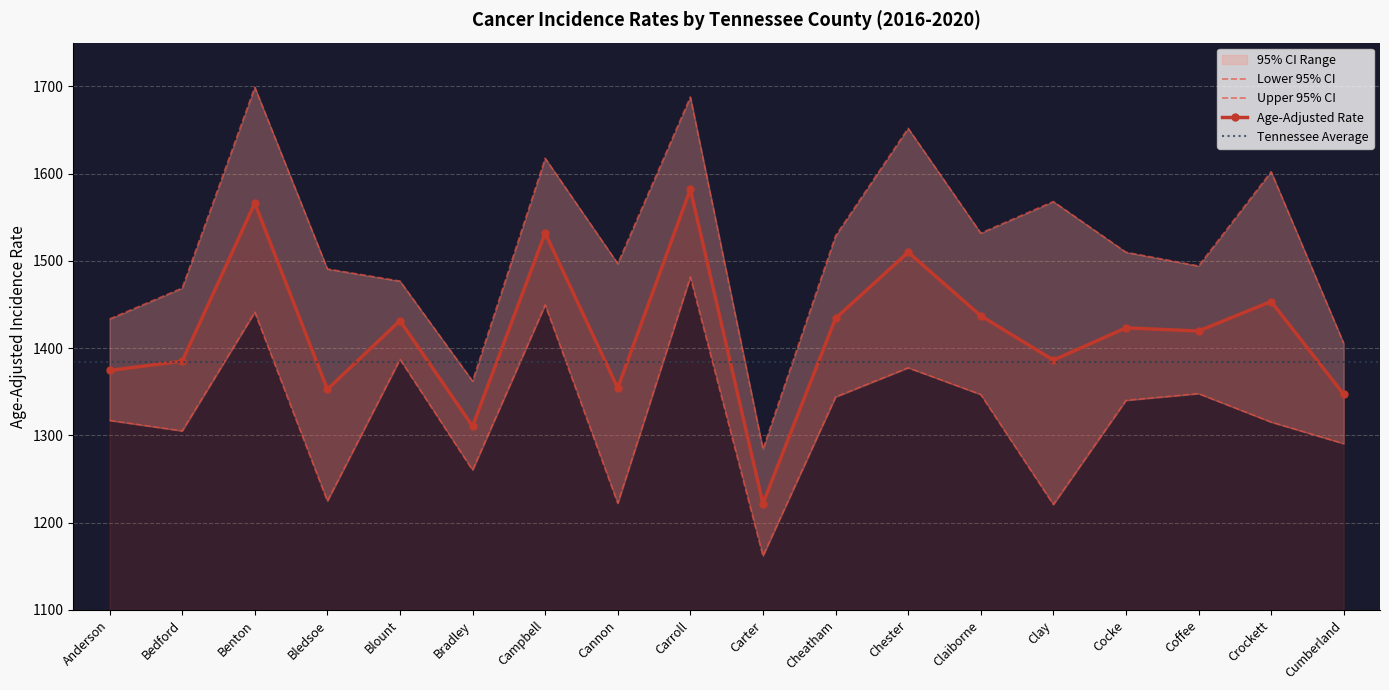

Reading right to left, extract all data points from this chart.

Age-Adjusted Rate: Cumberland=1347.1	Crockett=1453.4	Coffee=1419.6	Cocke=1423.2	Clay=1386.3	Claiborne=1437.1	Chester=1509.9	Cheatham=1434.1	Carter=1222.0	Carroll=1582.0	Cannon=1354.3	Campbell=1531.8	Bradley=1310.5	Blount=1431.5	Bledsoe=1352.8	Benton=1566.1	Bedford=1385.1	Anderson=1374.4
Lower 95% CI: Cumberland=1290.6	Crockett=1315.3	Coffee=1347.9	Cocke=1340.2	Clay=1220.9	Claiborne=1346.9	Chester=1377.5	Cheatham=1344.1	Carter=1162.0	Carroll=1481.5	Cannon=1222.3	Campbell=1449.5	Bradley=1260.3	Blount=1387.2	Bledsoe=1224.8	Benton=1441.2	Bedford=1305.2	Anderson=1317.2
Upper 95% CI: Cumberland=1405.5	Crockett=1602.1	Coffee=1494.1	Cocke=1509.9	Clay=1567.9	Claiborne=1531.8	Chester=1651.8	Cheatham=1528.6	Carter=1284.4	Carroll=1687.7	Cannon=1496.8	Campbell=1617.5	Bradley=1362.2	Blount=1476.8	Bledsoe=1490.7	Benton=1698.9	Bedford=1468.8	Anderson=1433.4